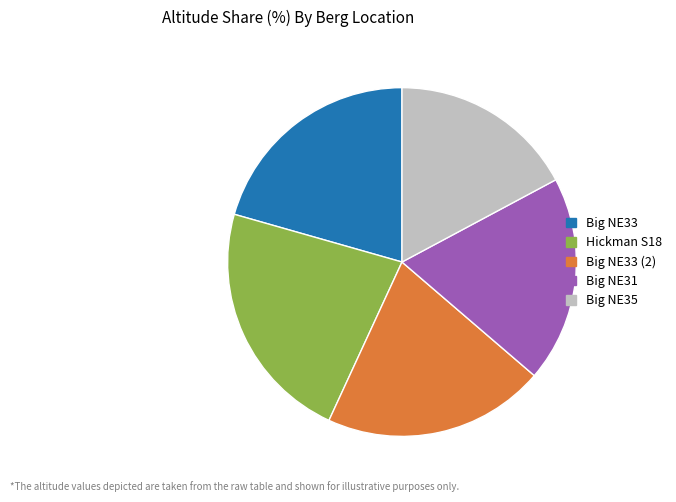

Which has a higher value, Big NE33 (2) or Big NE31?

Big NE33 (2)